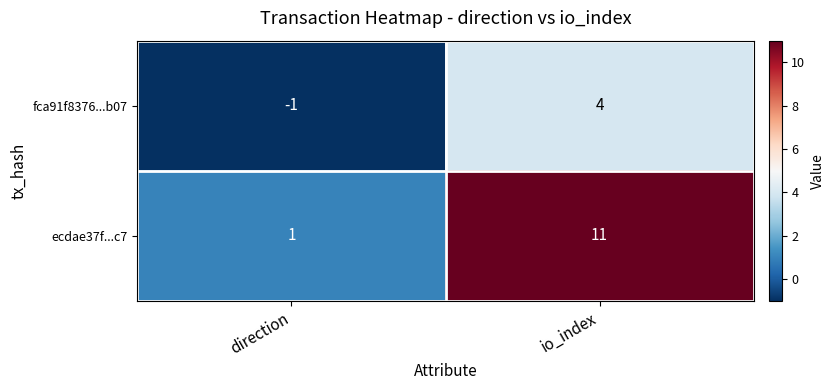

Reading right to left, transcribe all the data shown in this chart.

fca91f8376...b07: io_index=4	direction=-1
ecdae37f...c7: io_index=11	direction=1